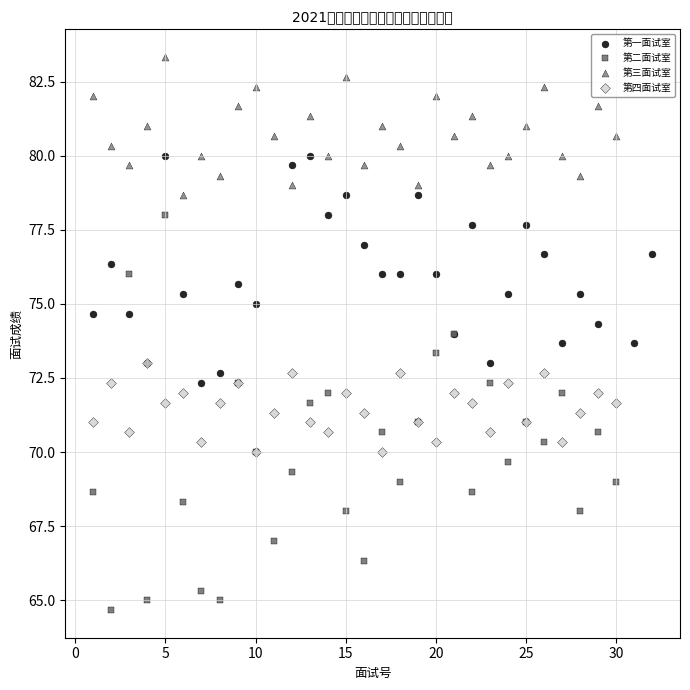

Which series contains the lowest Y value?

第二面试室